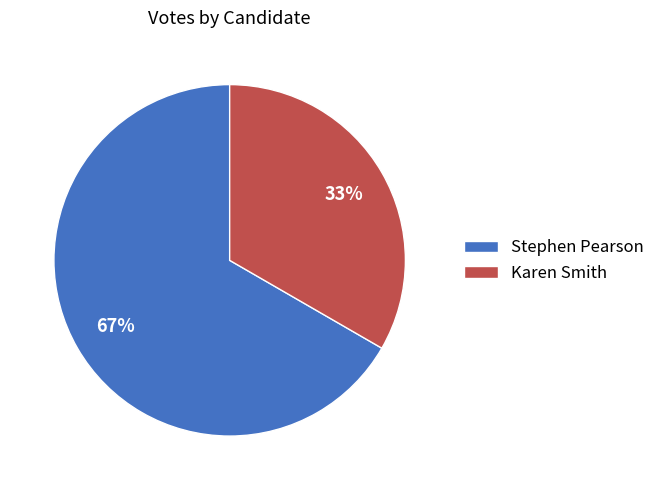

Rank the categories by value from lowest to highest.

Karen Smith, Stephen Pearson